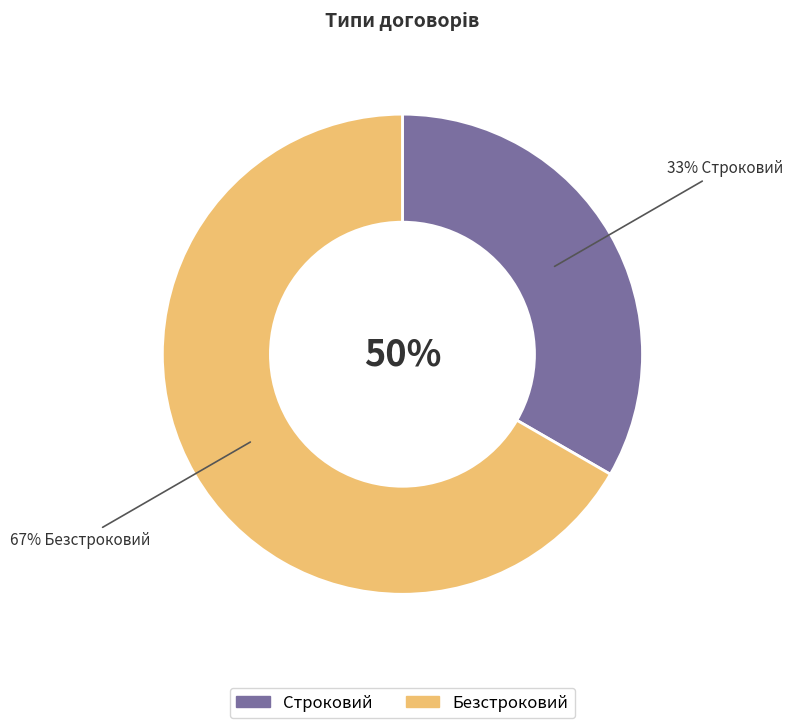

True or false: Безстроковий accounts for 67% of the total.

True